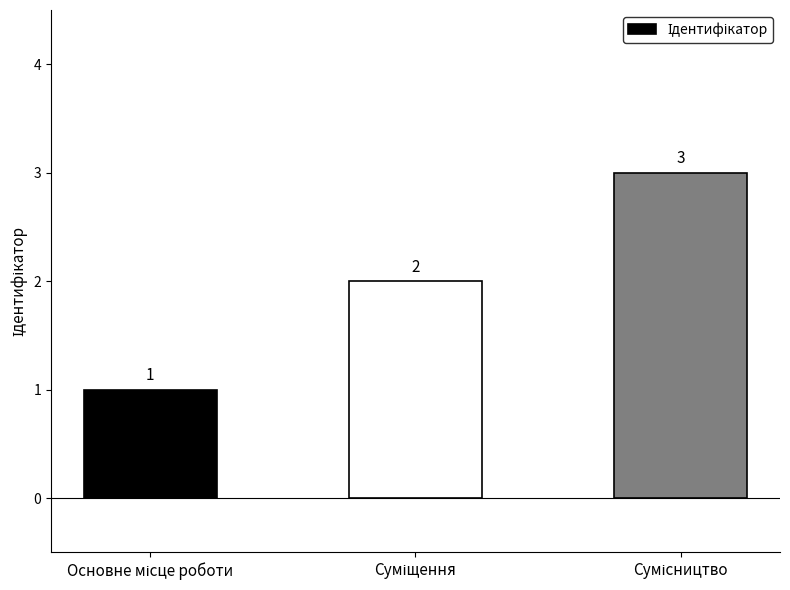

What is the value of the 3rd bar from the left?

3